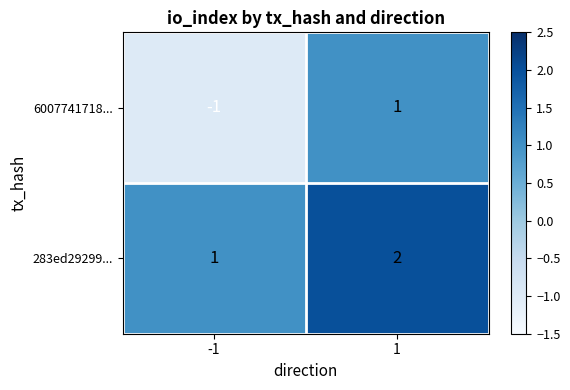

Which series changed the most between -1 and 1?

6007741718...